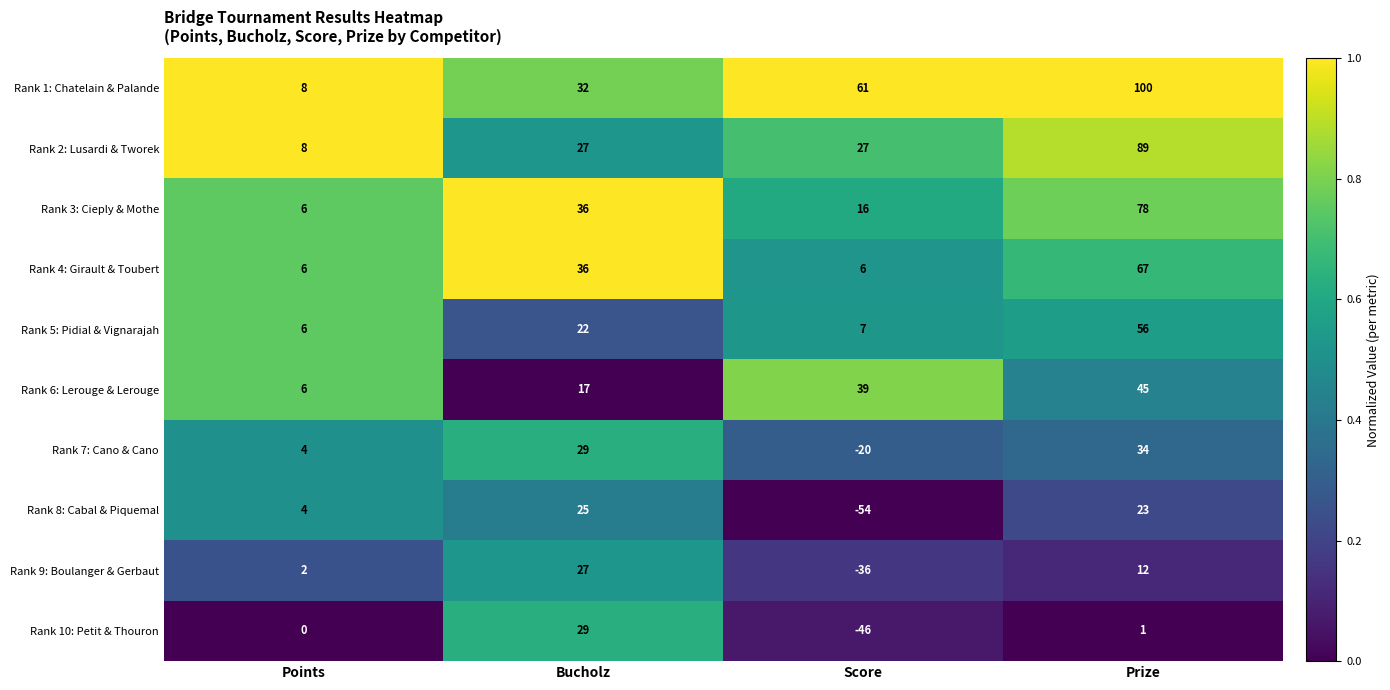

List the labels in order of Rank 9: Boulanger & Gerbaut value, largest first.

Bucholz, Prize, Points, Score